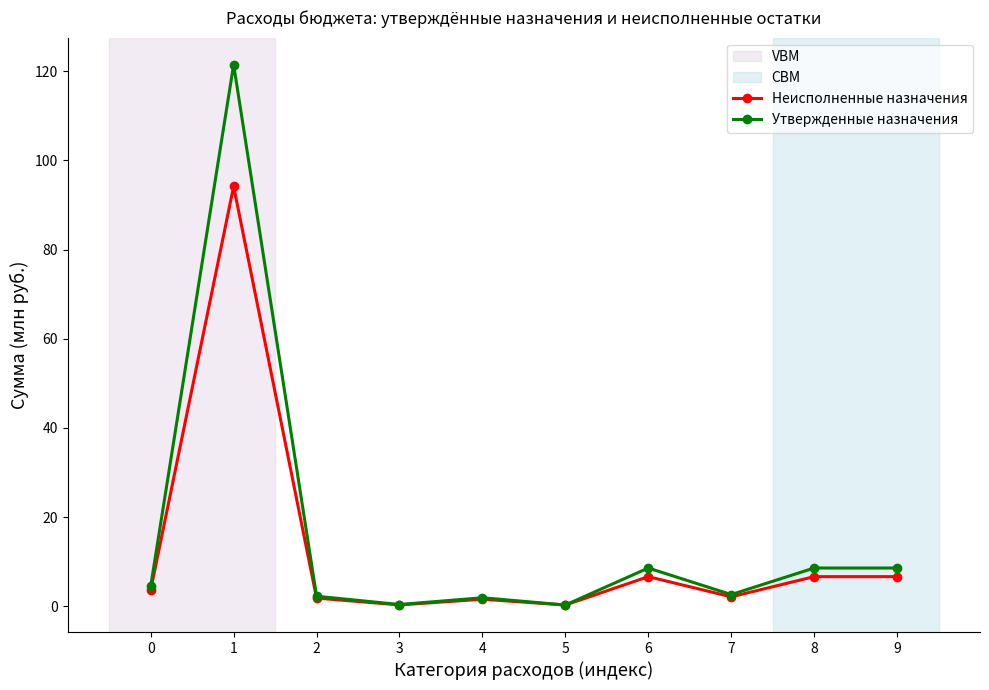

Rank the series by their average value, from lowest to highest.

Неисполненные назначения, Утвержденные назначения